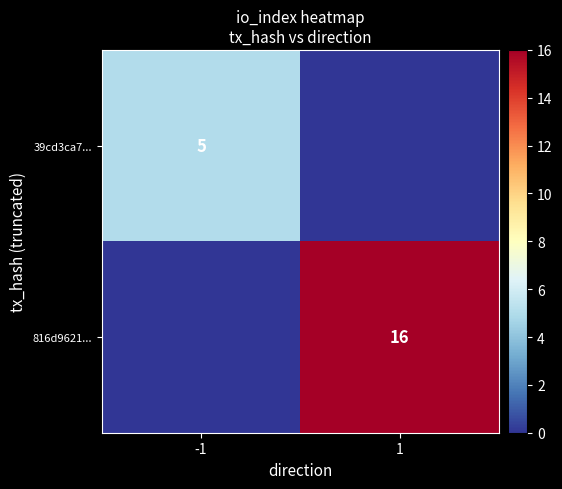

What is the total value across all series at 1?

16